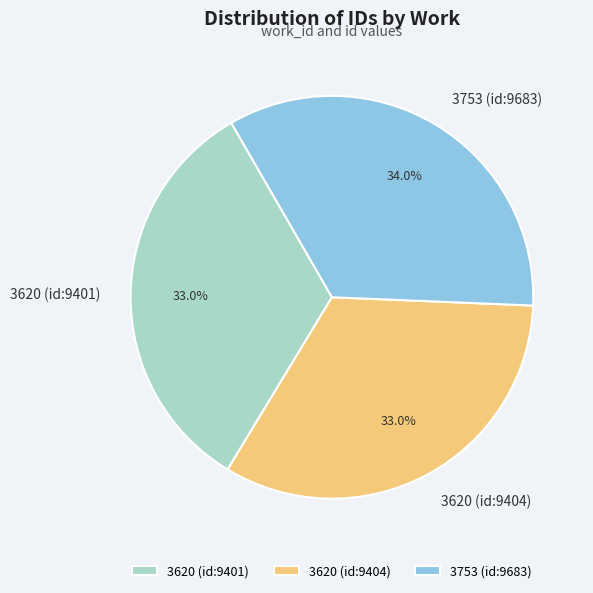

Count the number of slices in the pie.

3